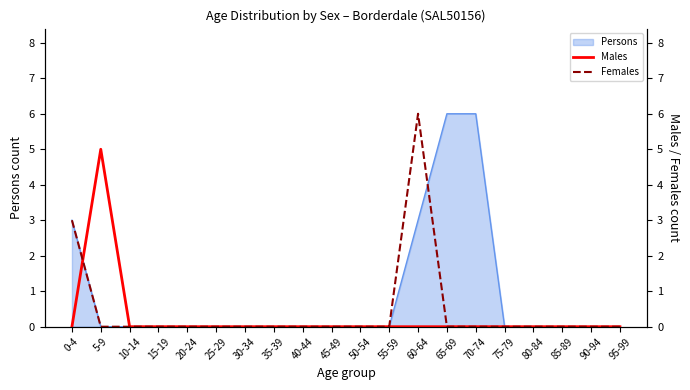

True or false: Females and Males intersect in this chart.

True